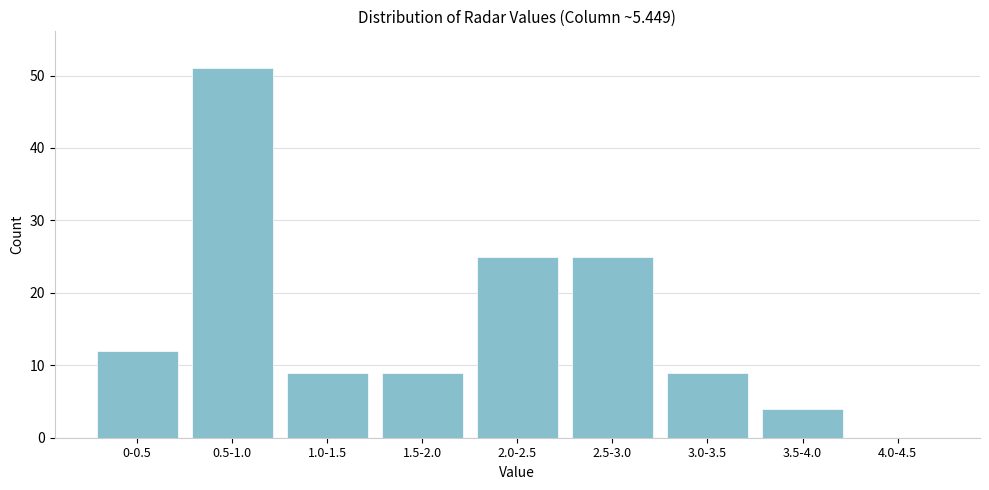

Reading left to right, extract all data points from this chart.

0-0.5=12	0.5-1.0=51	1.0-1.5=9	1.5-2.0=9	2.0-2.5=25	2.5-3.0=25	3.0-3.5=9	3.5-4.0=4	4.0-4.5=0